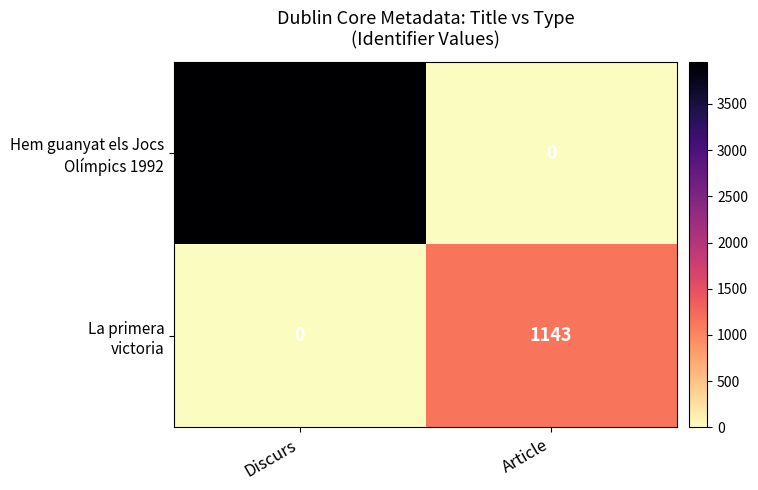

Which label corresponds to the largest value in the chart?

Discurs